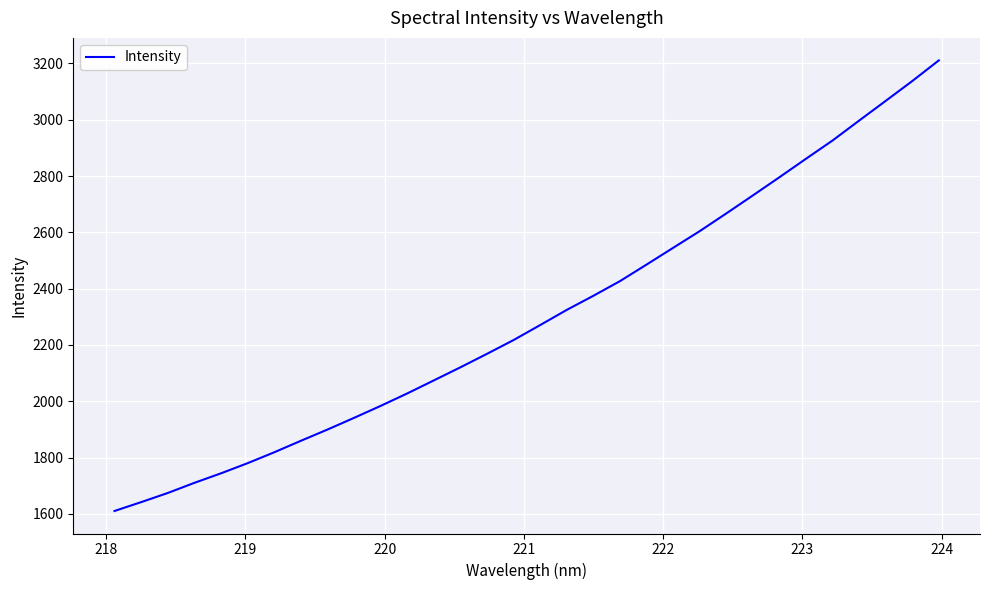

What is the smallest value displayed?

1610.5